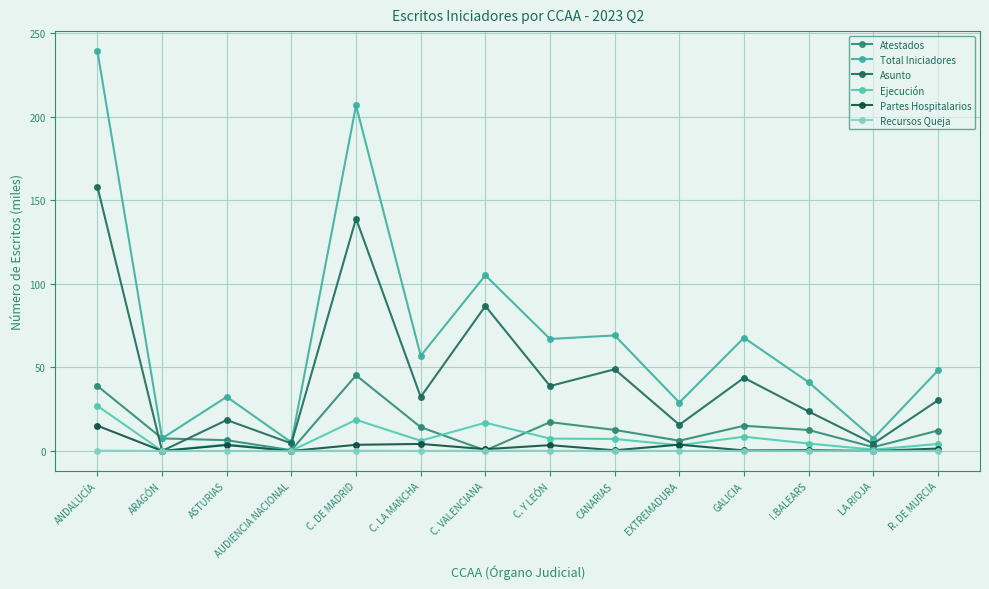

The value of Total Iniciadores at C. DE MADRID is 206.7. True or false?

True